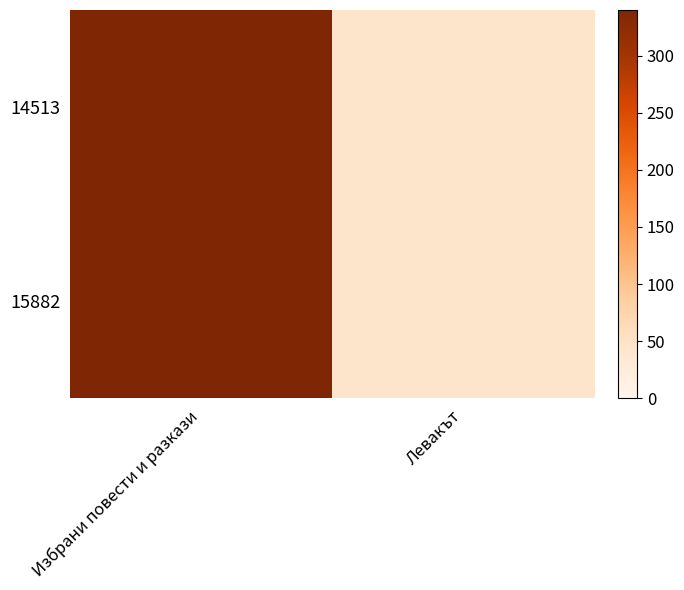

Reading right to left, list all the values displayed in this chart.

14513: Левакът=44	Избрани повести и разкази=340
15882: Левакът=44	Избрани повести и разкази=340